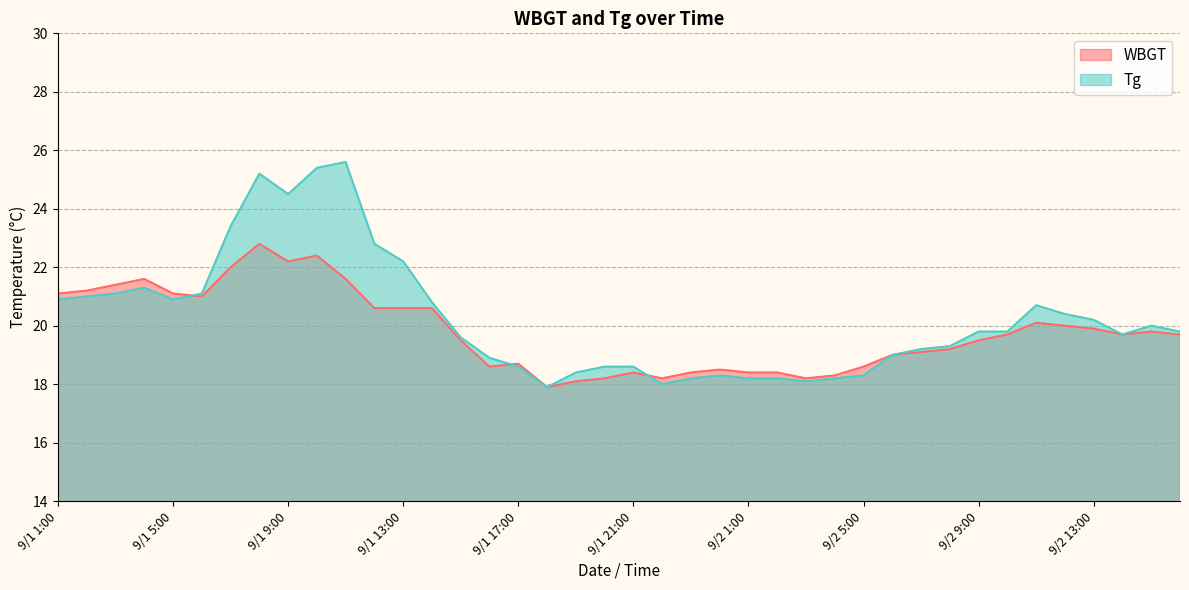

Rank the series by their average value, from lowest to highest.

WBGT, Tg